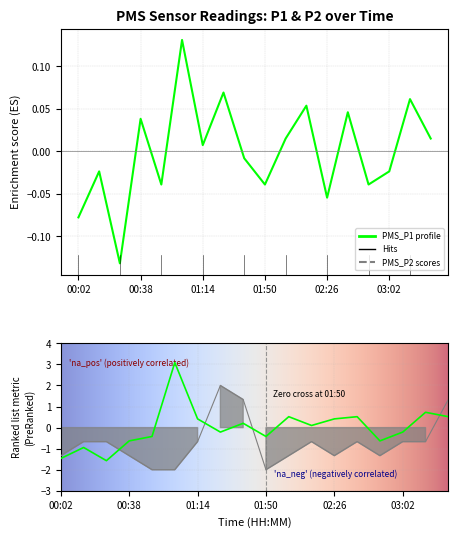

At which category is the sum across all series the highest?

01:02